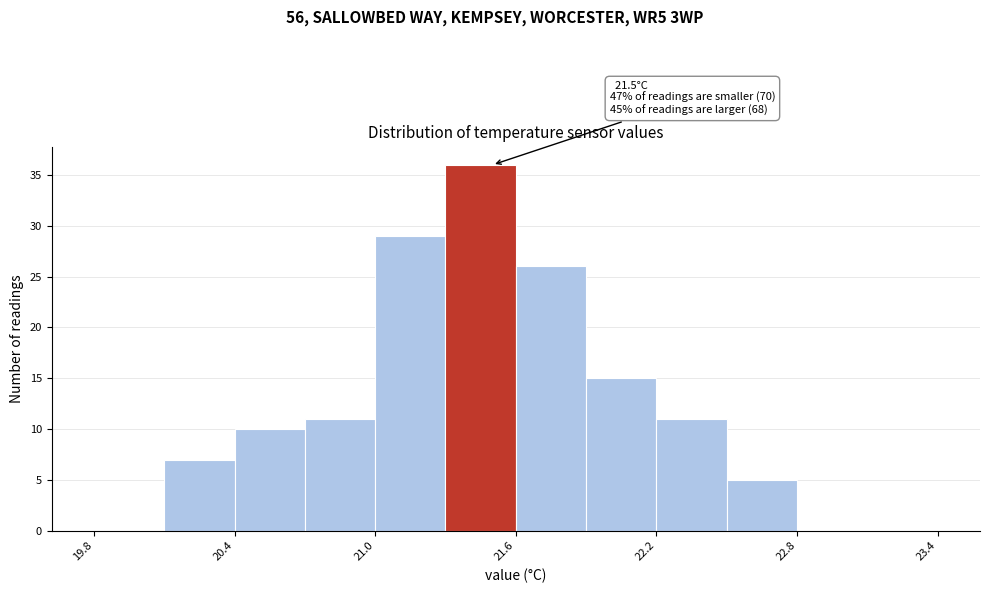

Around what value on the x-axis is the tallest bar? Give the approximate position of its centre, as read against the axis.

21.5